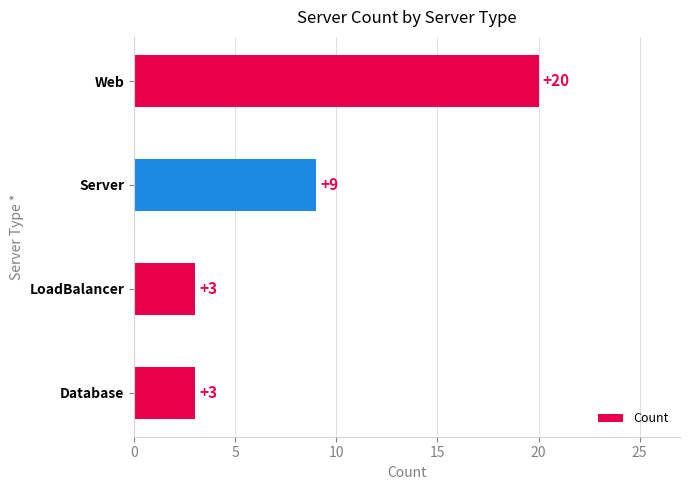

Reading bottom to top, extract all data points from this chart.

Database=3	LoadBalancer=3	Server=9	Web=20